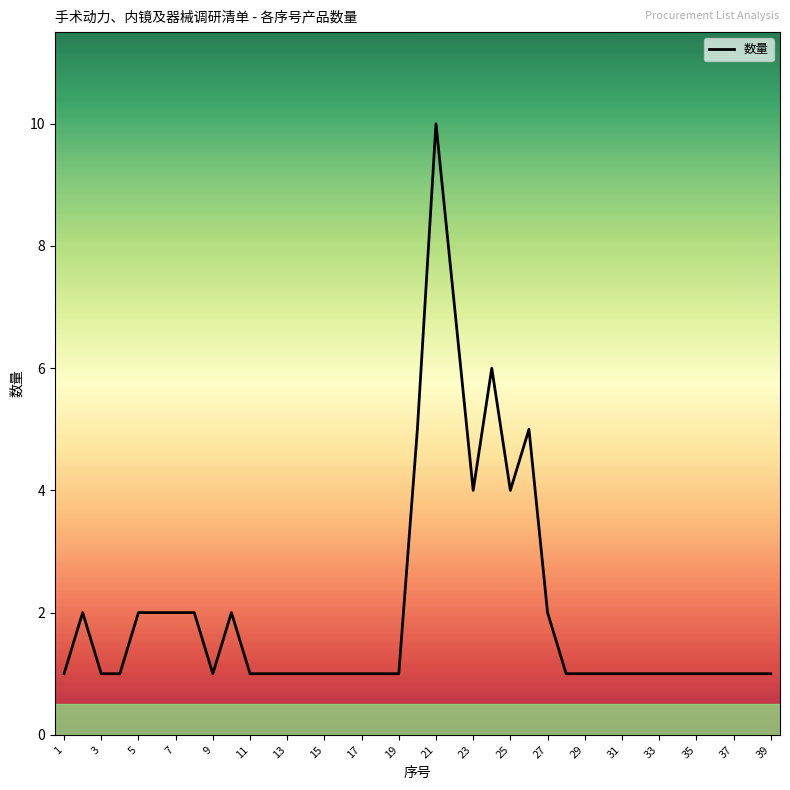

What is the sum of all values?

80